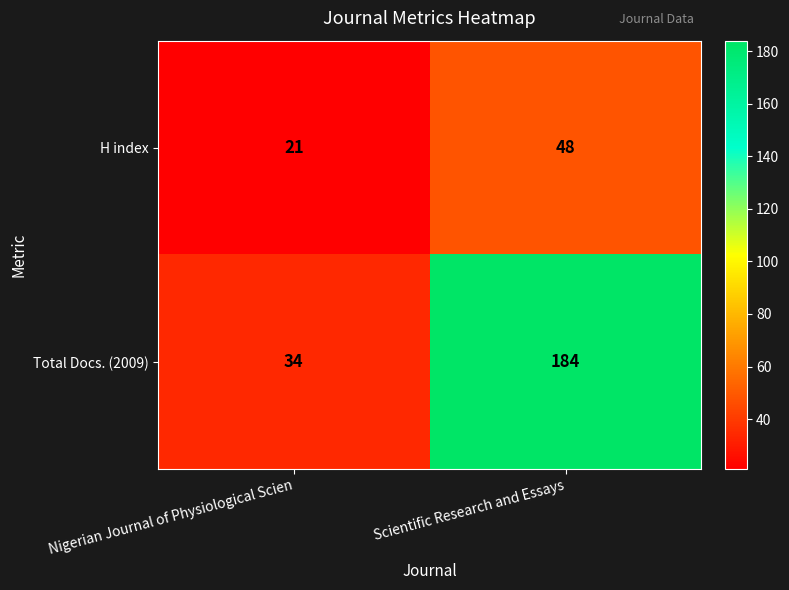

At which category is the sum across all series the highest?

Scientific Research and Essays